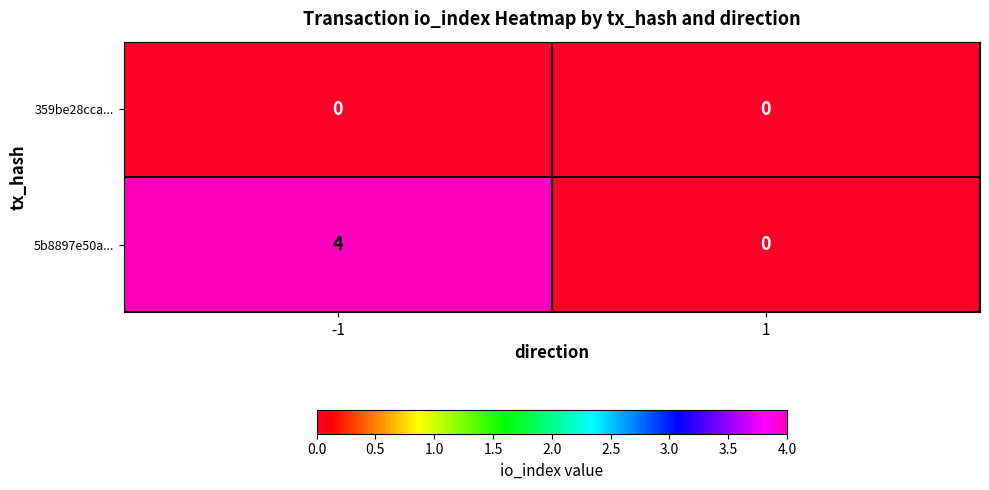

What is the sum of the 5b8897e50a... values at -1 and 1?

4